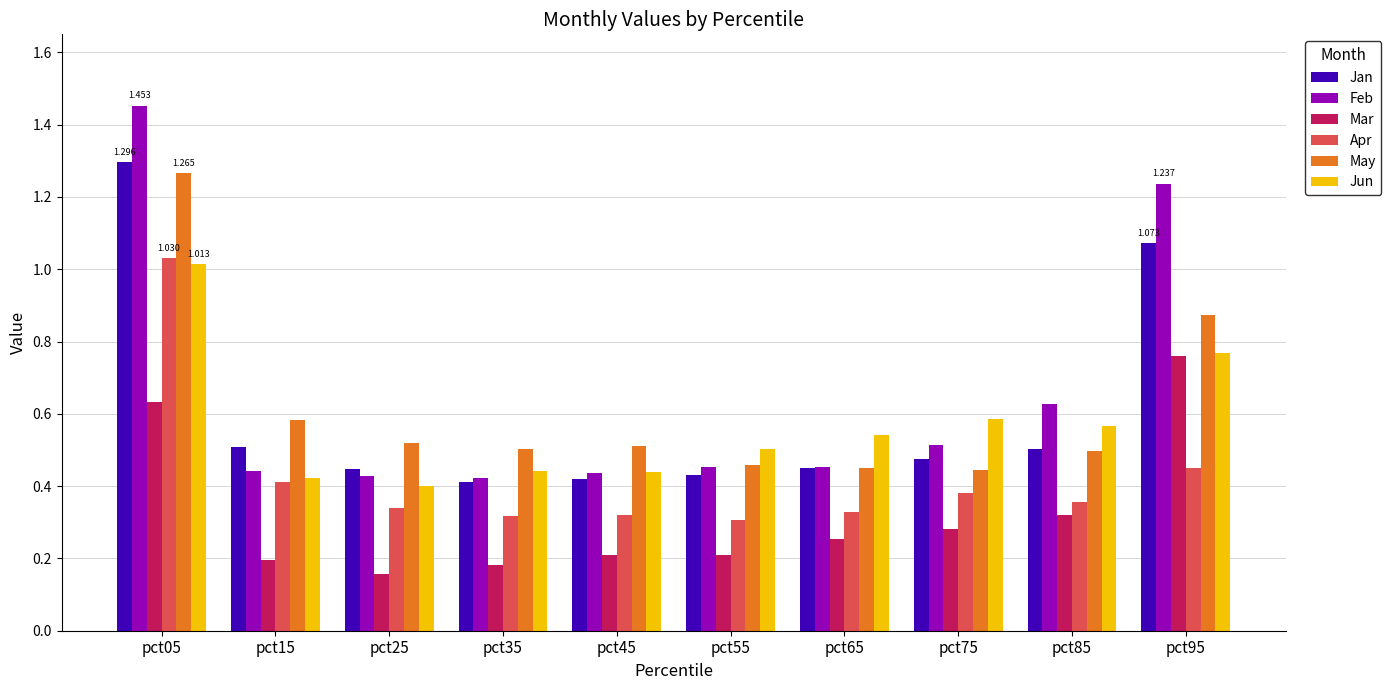

Rank the series by their maximum value, from highest to lowest.

Feb, Jan, May, Apr, Jun, Mar